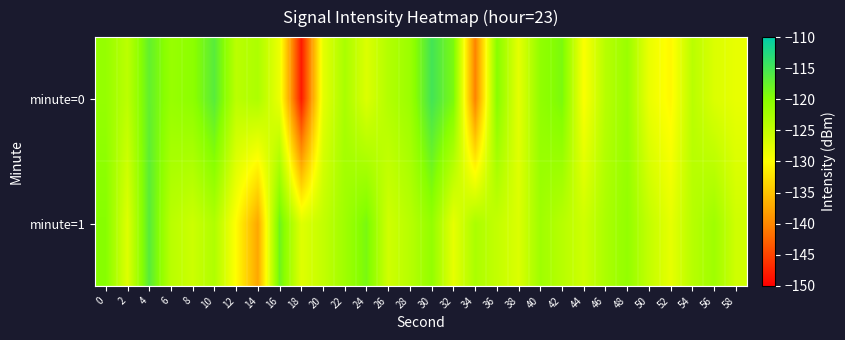

List the series in order of their overall mean, lowest first.

minute=0, minute=1